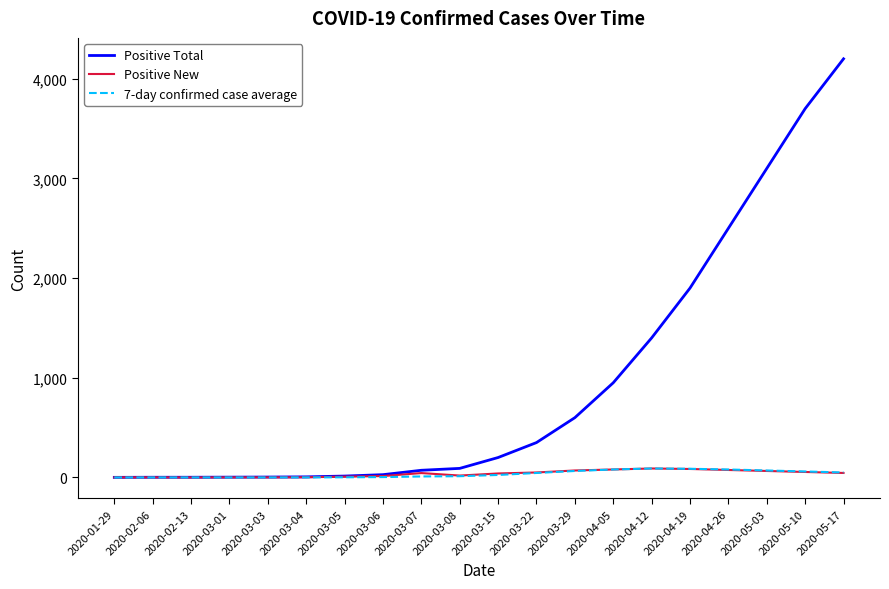

What is the difference between the maximum and minimum values in the 7-day confirmed case average series?

90.0